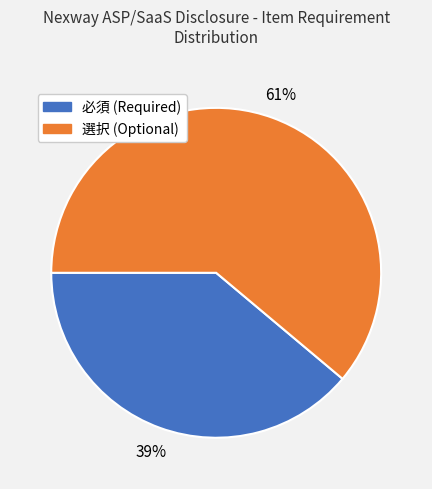

How many segments does this pie chart have?

2